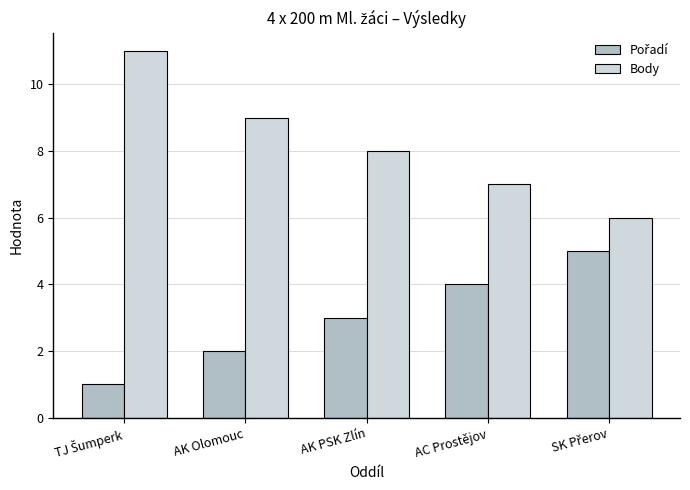

What is the lowest value of the Body series?

6